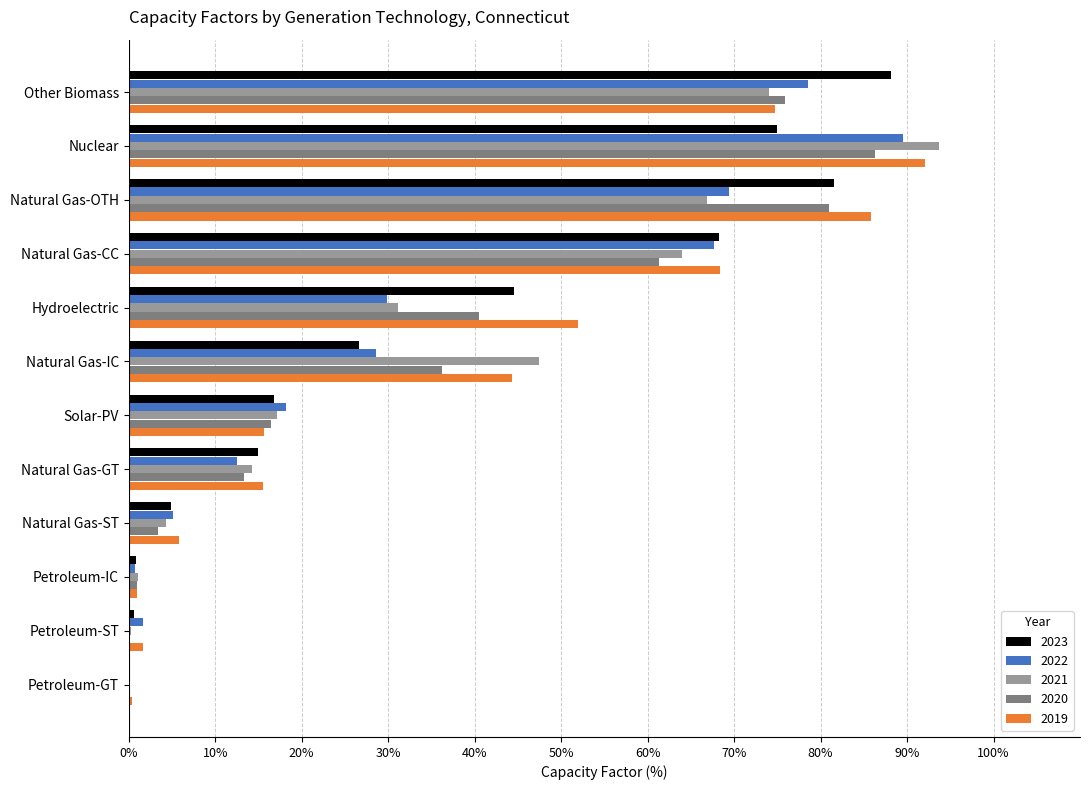

True or false: 2019 has a value of 24.3 at Solar-PV.

False